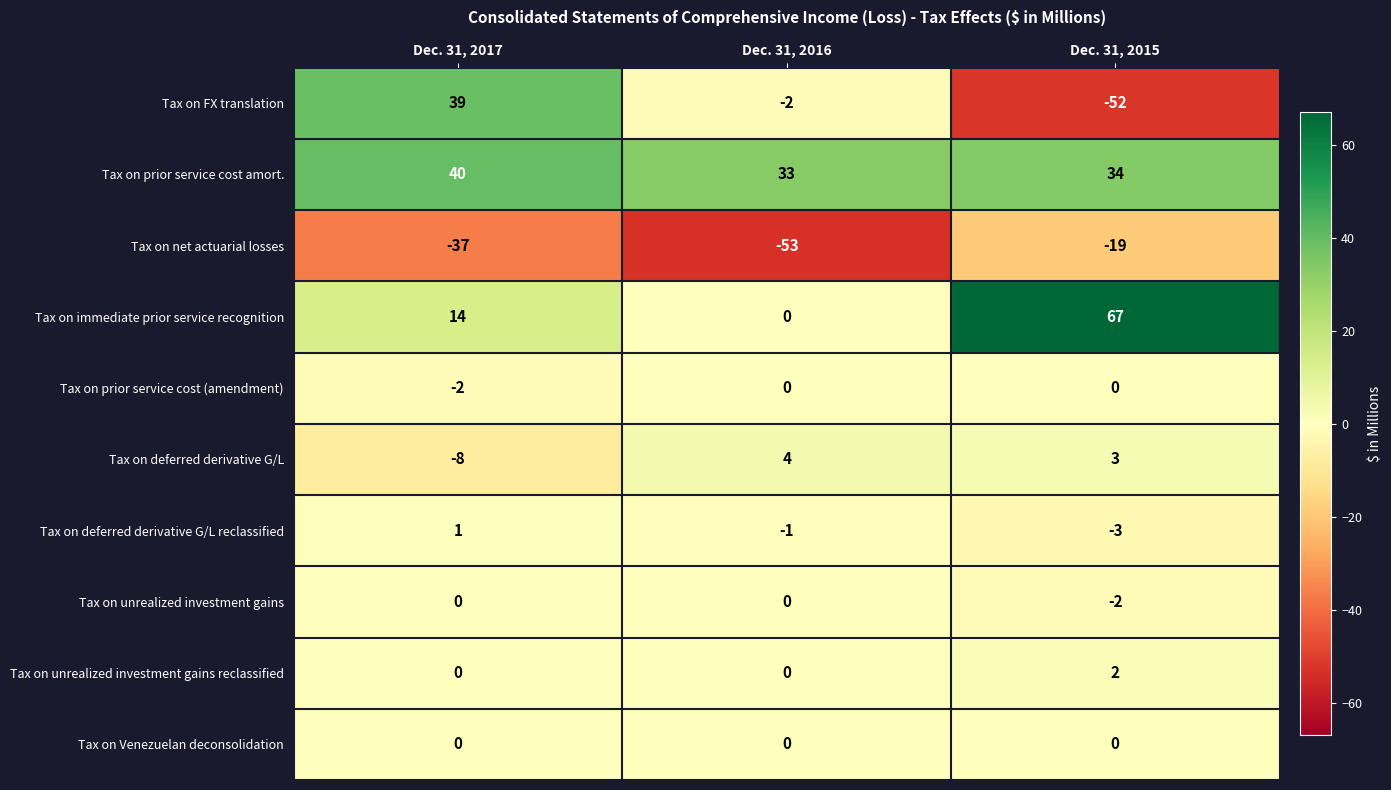

How many Tax on net actuarial losses values are between -53 and -19?

3